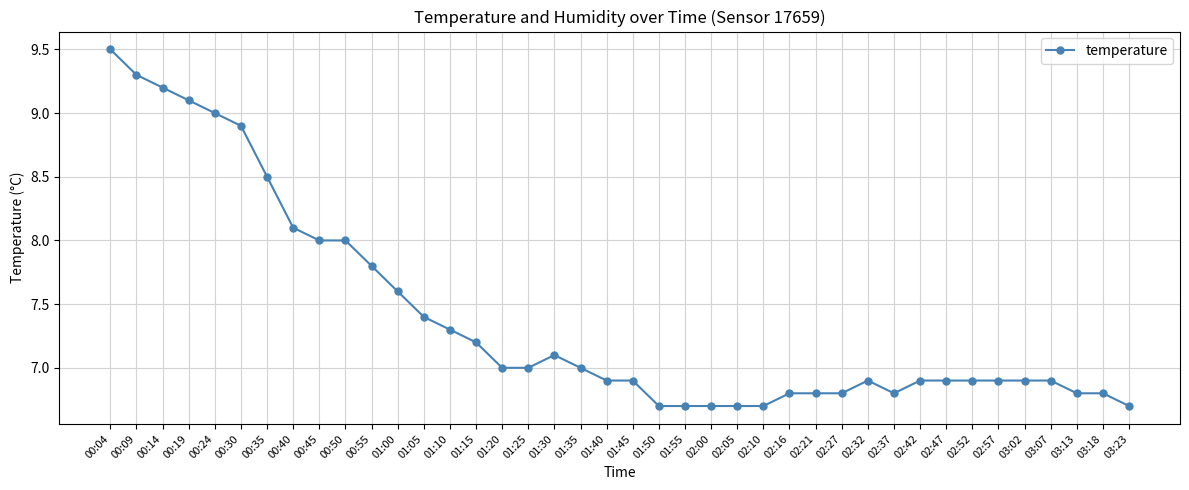

What is the label of the 35th point from the left?

02:57